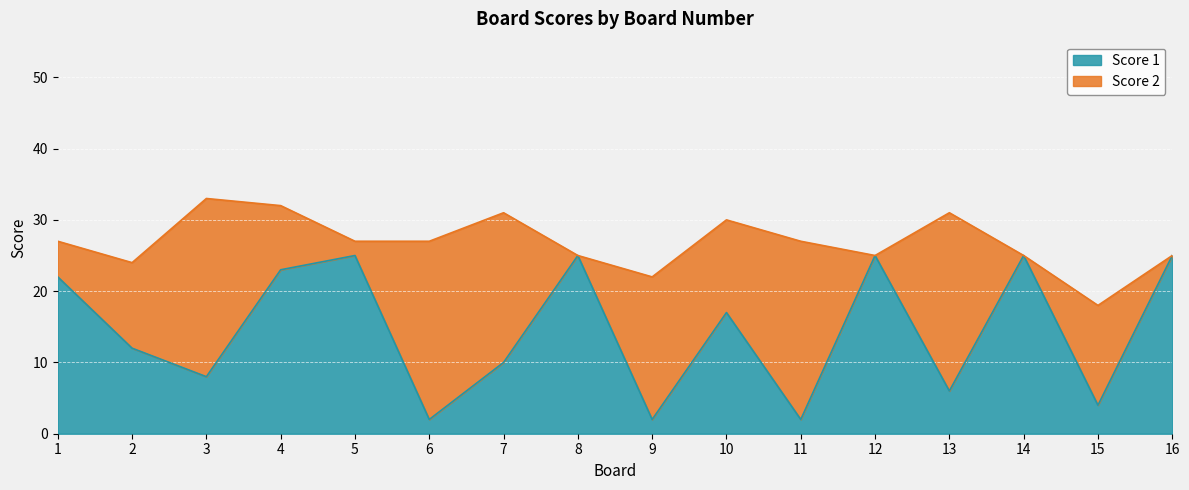

List the labels in order of value, largest first.

5, 8, 12, 14, 16, 4, 1, 10, 2, 7, 3, 13, 15, 6, 9, 11